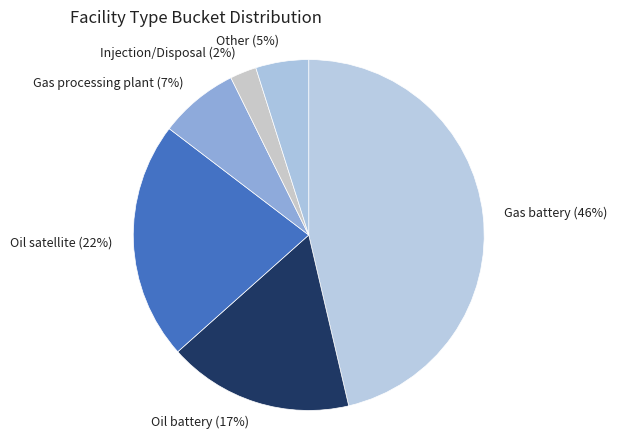

Which slice is the largest?

Gas battery